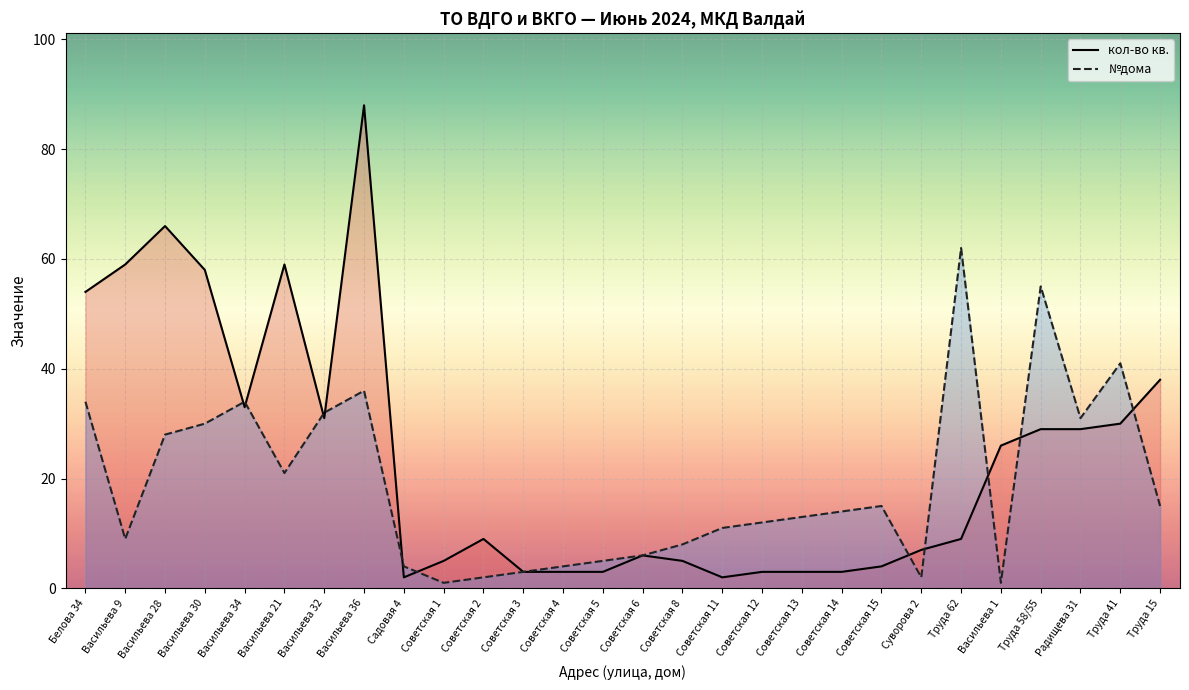

At which label does №дома reach its peak?

Труда 62